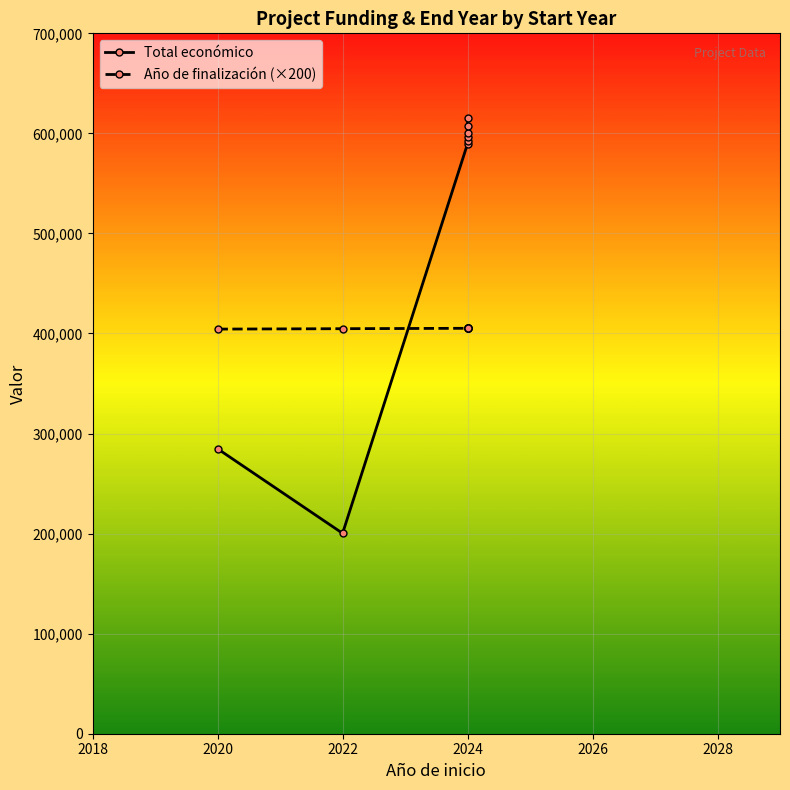

Rank the categories by value from lowest to highest.

2022, 2020, 2024, 2024, 2024, 2024, 2024, 2024